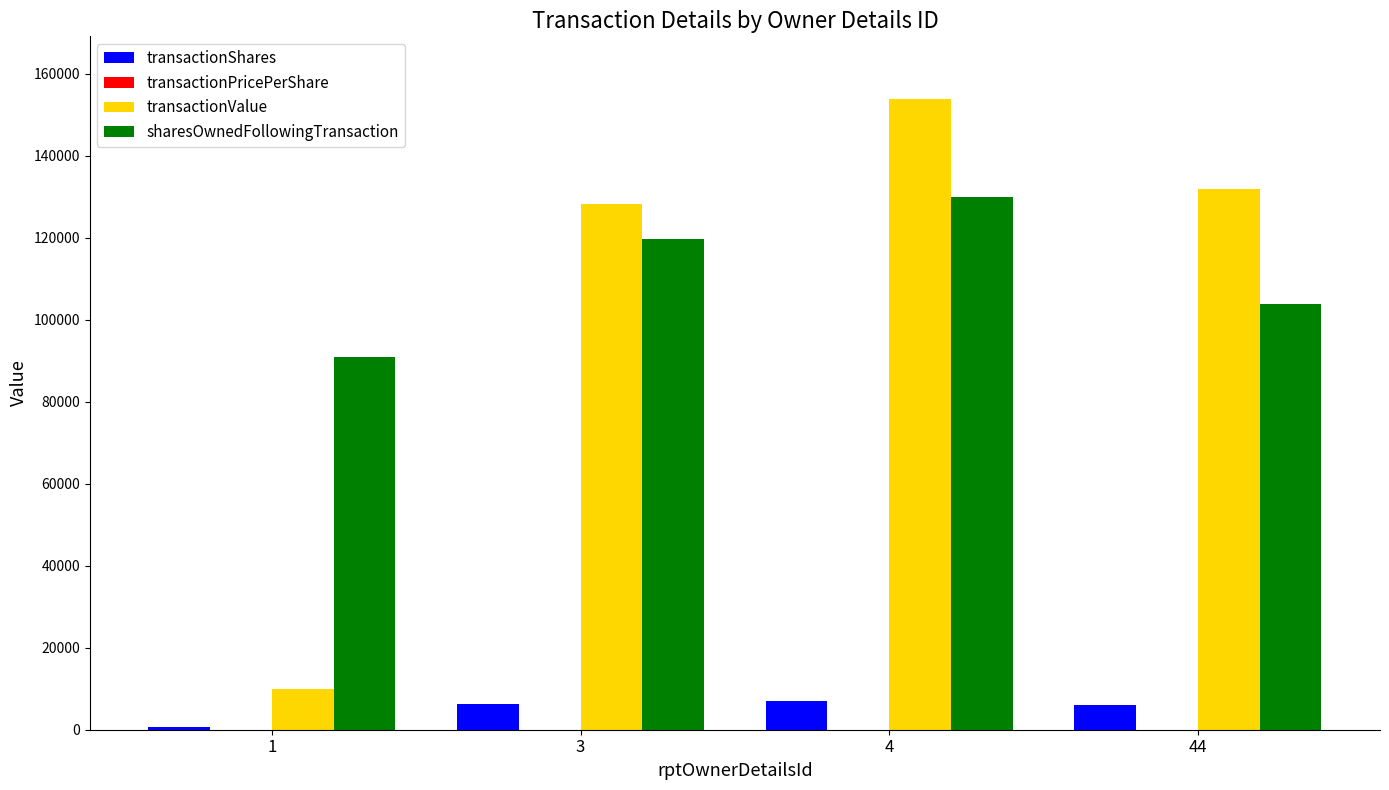

What is the sum of all transactionValue values?

423861.0